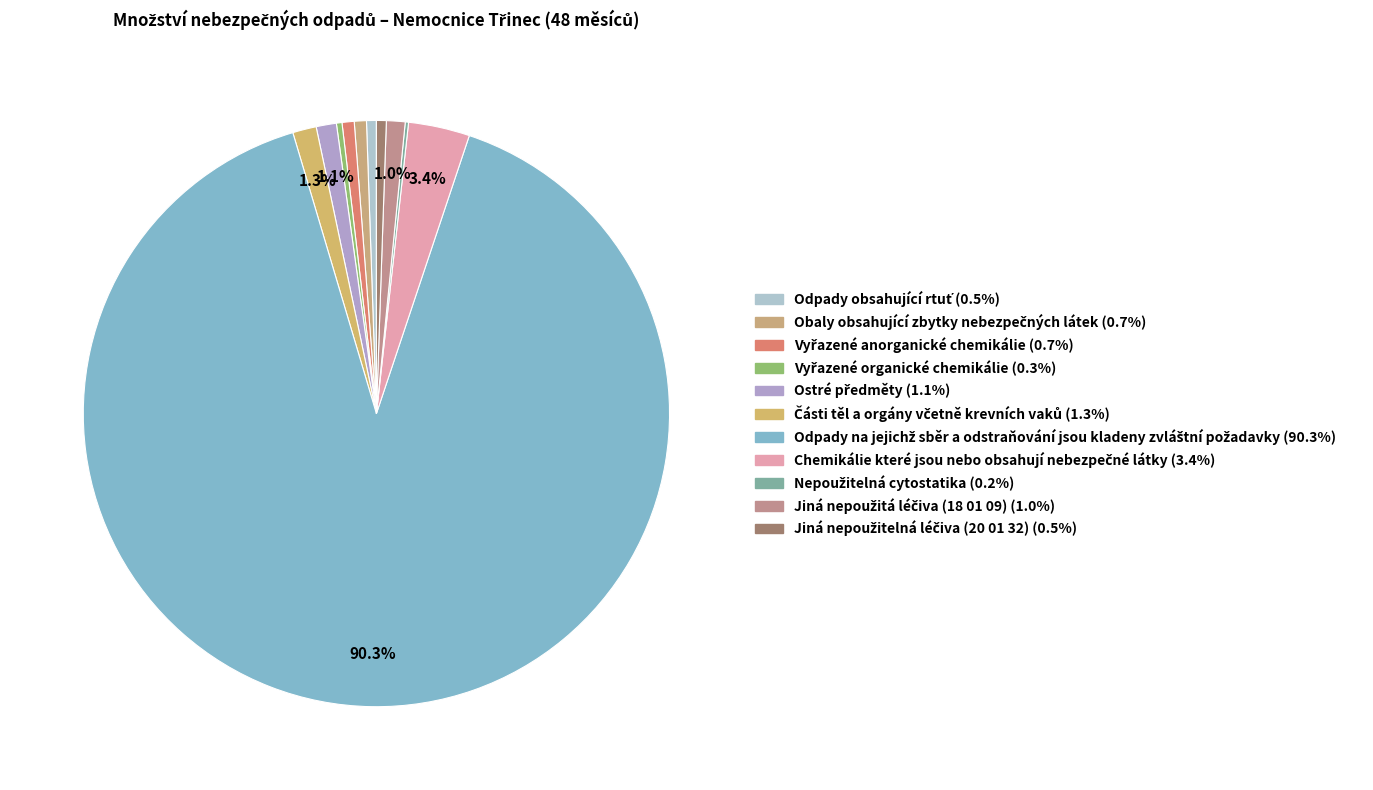

Rank the categories by value from highest to lowest.

Odpady na jejichž sběr a odstraňování jsou kladeny zvláštní požadavky, Chemikálie které jsou nebo obsahují nebezpečné látky, Části těl a orgány včetně krevních vaků, Ostré předměty, Jiná nepoužitá léčiva (18 01 09), Obaly obsahující zbytky nebezpečných látek, Vyřazené anorganické chemikálie, Odpady obsahující rtuť, Jiná nepoužitelná léčiva (20 01 32), Vyřazené organické chemikálie, Nepoužitelná cytostatika